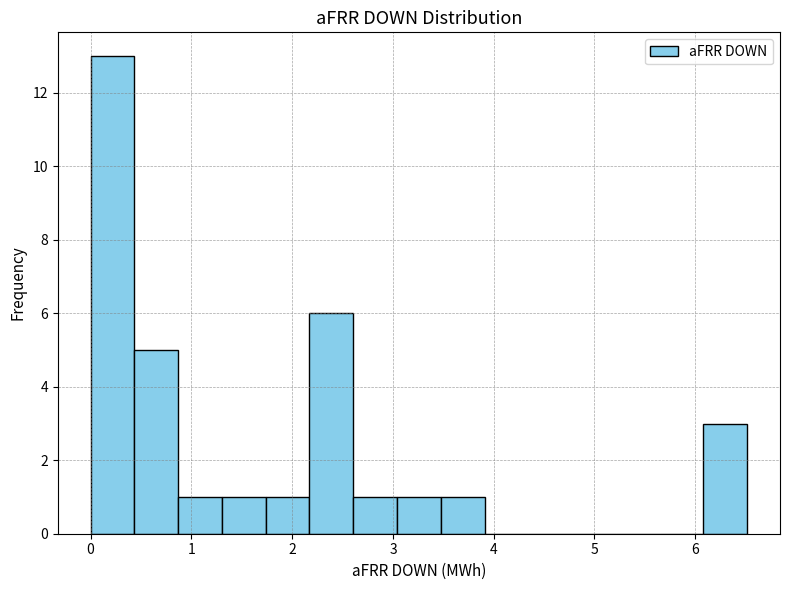

Reading left to right, list every bar in this chart as the range it spans on the x-axis followed by its height. Neither the bar edges nor the heights are printed on the chart, so give them approximately, as read against the axes.

0.0 to 0.4: 13
0.4 to 0.9: 5
0.9 to 1.3: 1
1.3 to 1.7: 1
1.7 to 2.2: 1
2.2 to 2.6: 6
2.6 to 3.0: 1
3.0 to 3.5: 1
3.5 to 3.9: 1
3.9 to 4.3: 0
4.3 to 4.8: 0
4.8 to 5.2: 0
5.2 to 5.6: 0
5.6 to 6.1: 0
6.1 to 6.5: 3